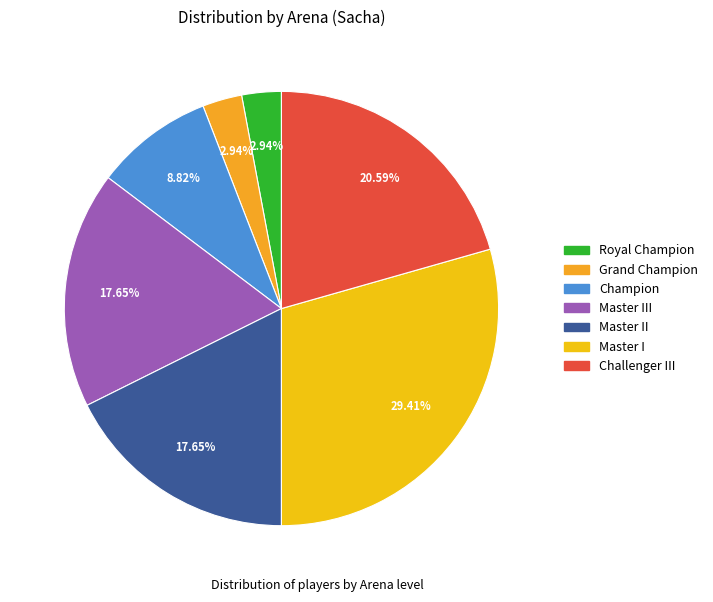

Which slice is the smallest?

Royal Champion